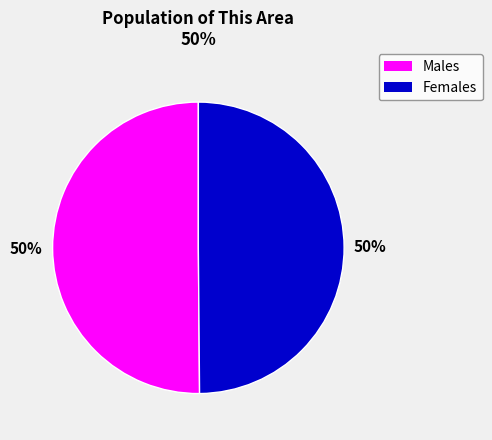

Is it true that Females is 44% of the pie?

False